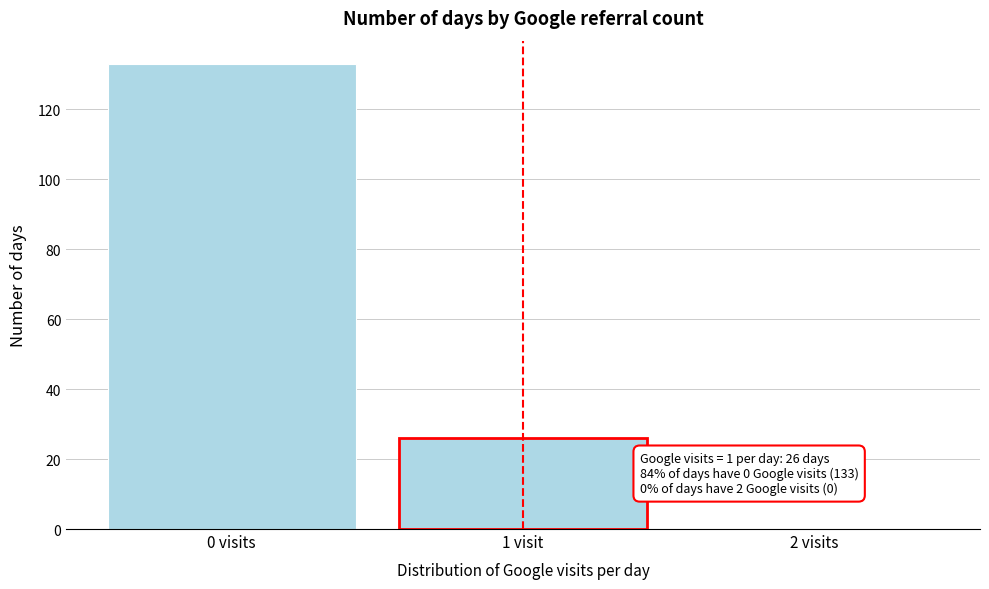

Reading right to left, extract all data points from this chart.

2 visits=0	1 visit=26	0 visits=133